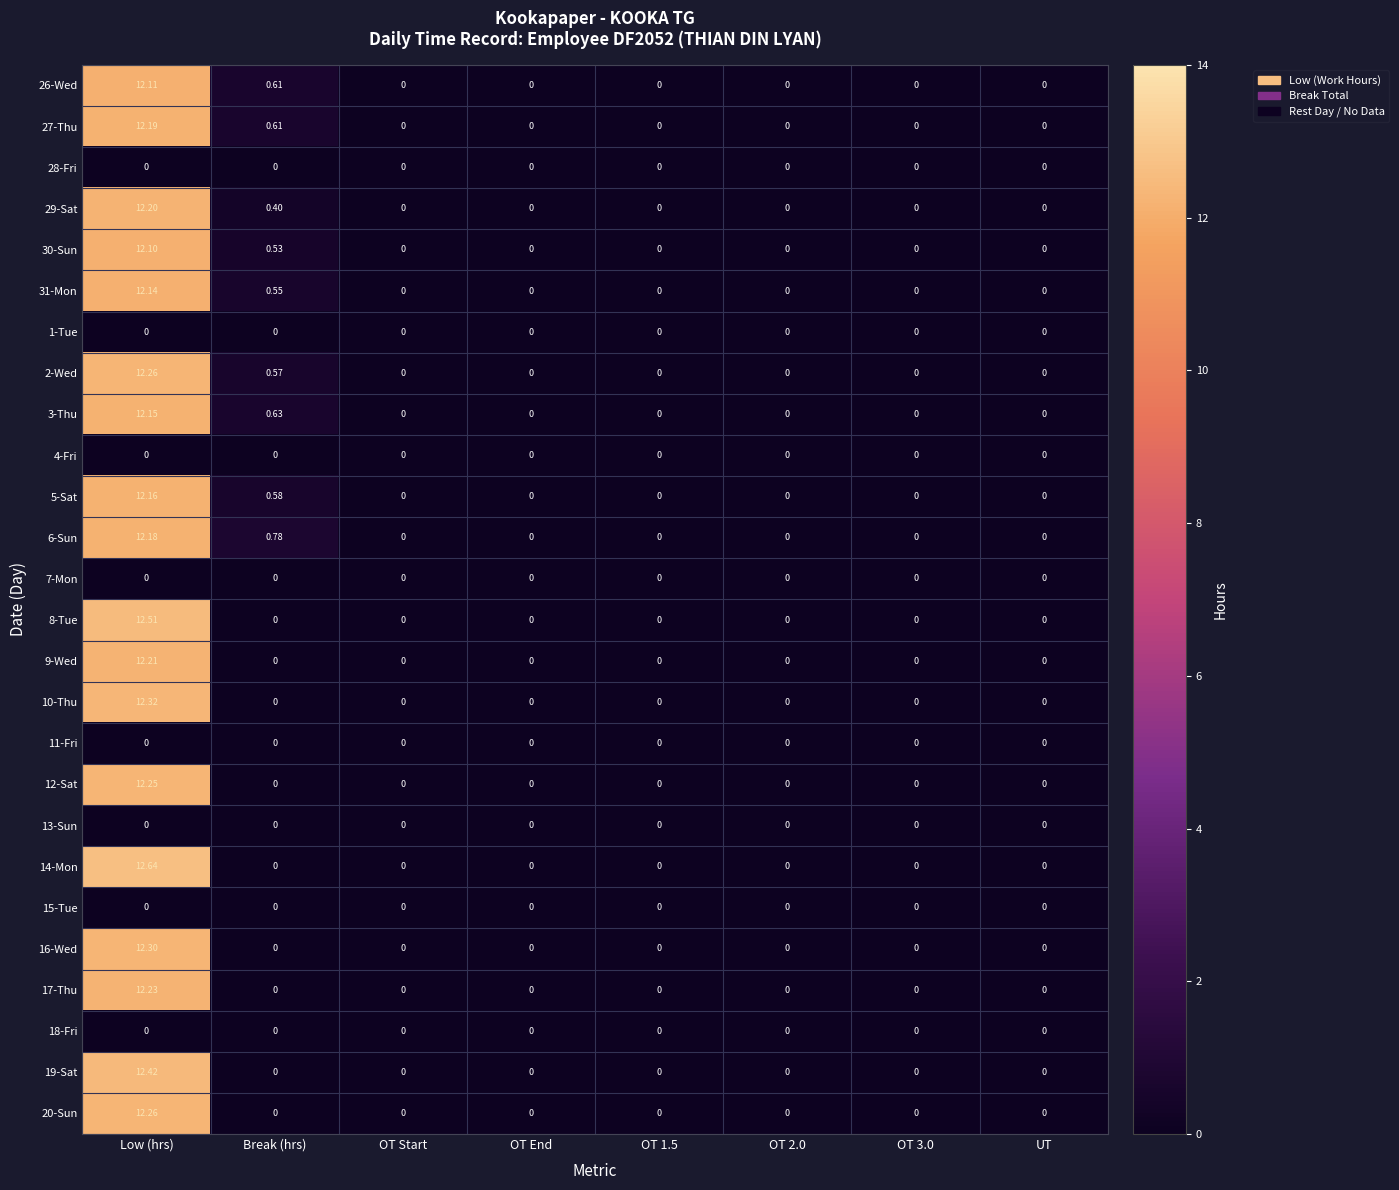

Which series has the widest spread of values?

14-Mon